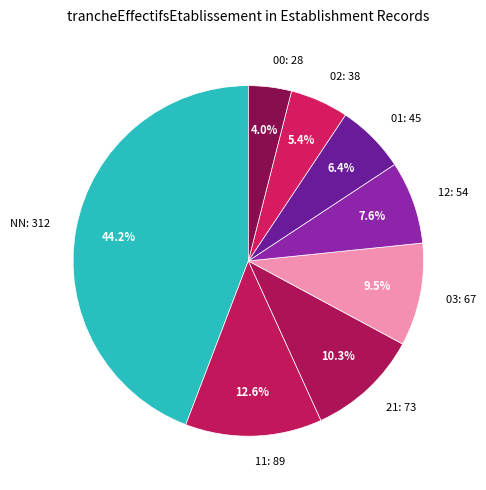

Is there a majority slice in this chart?

No